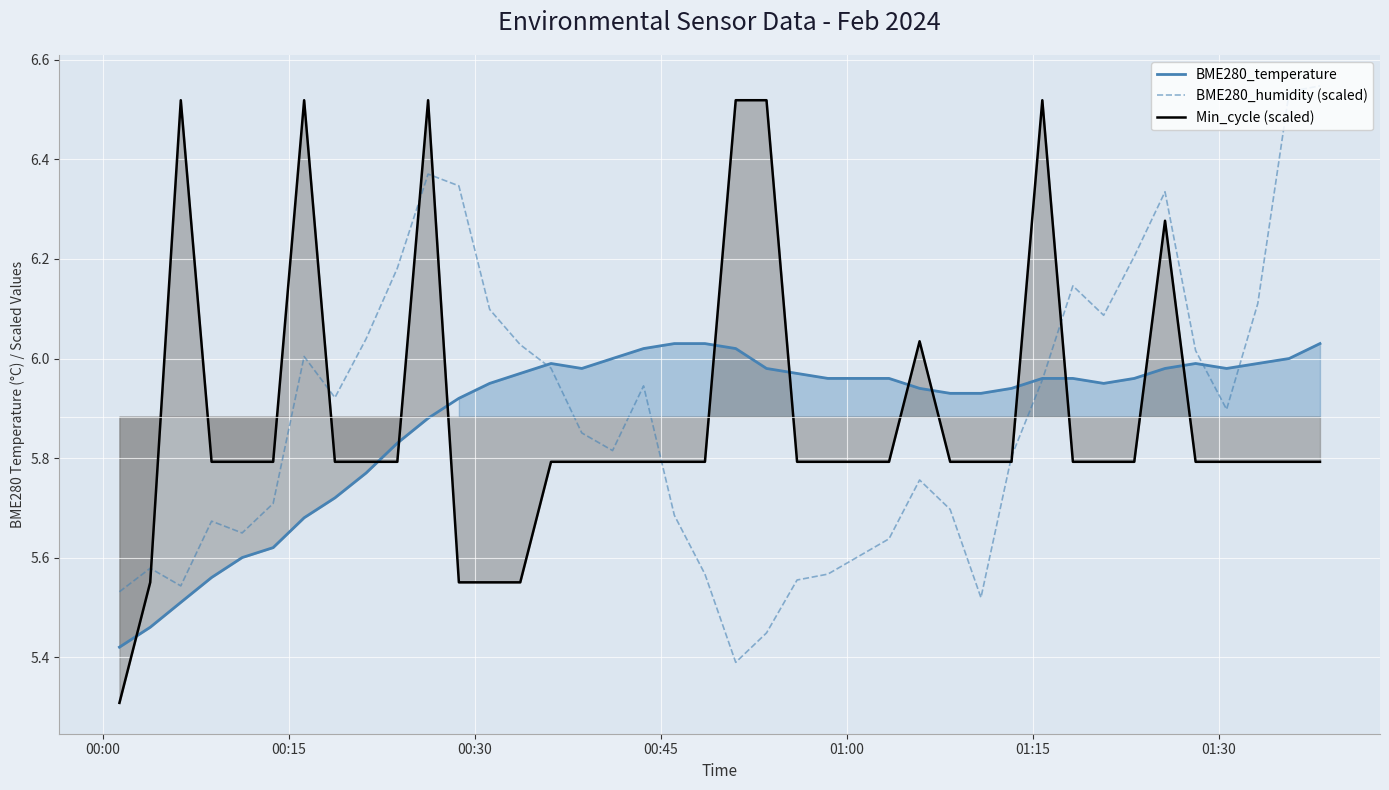

List the series in order of their peak value, highest first.

BME280_humidity (scaled), Min_cycle (scaled), BME280_temperature